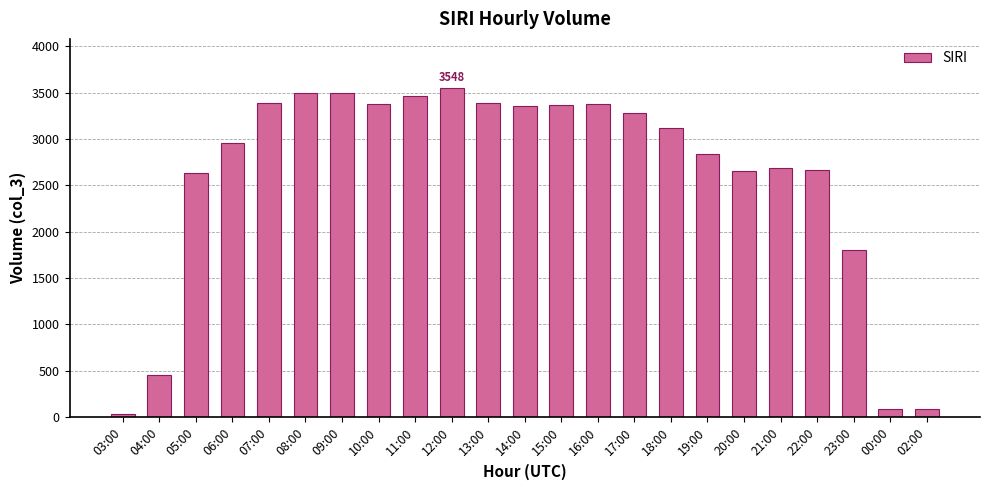

Which has a higher value, 13:00 or 04:00?

13:00